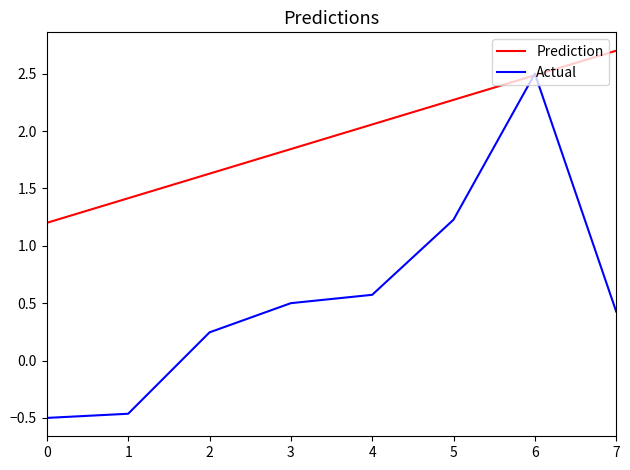

What is the difference between the Prediction values at 1 and 5?

0.9